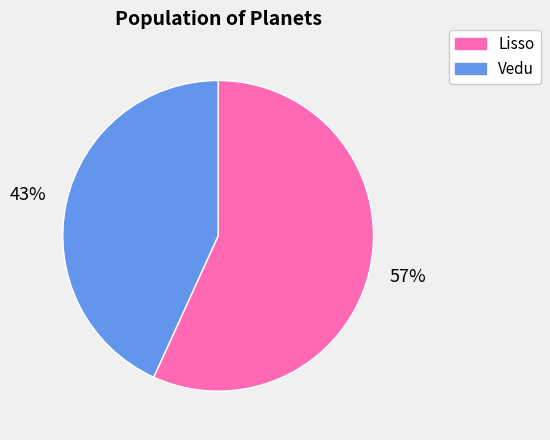

Is it true that Vedu is 43% of the pie?

True